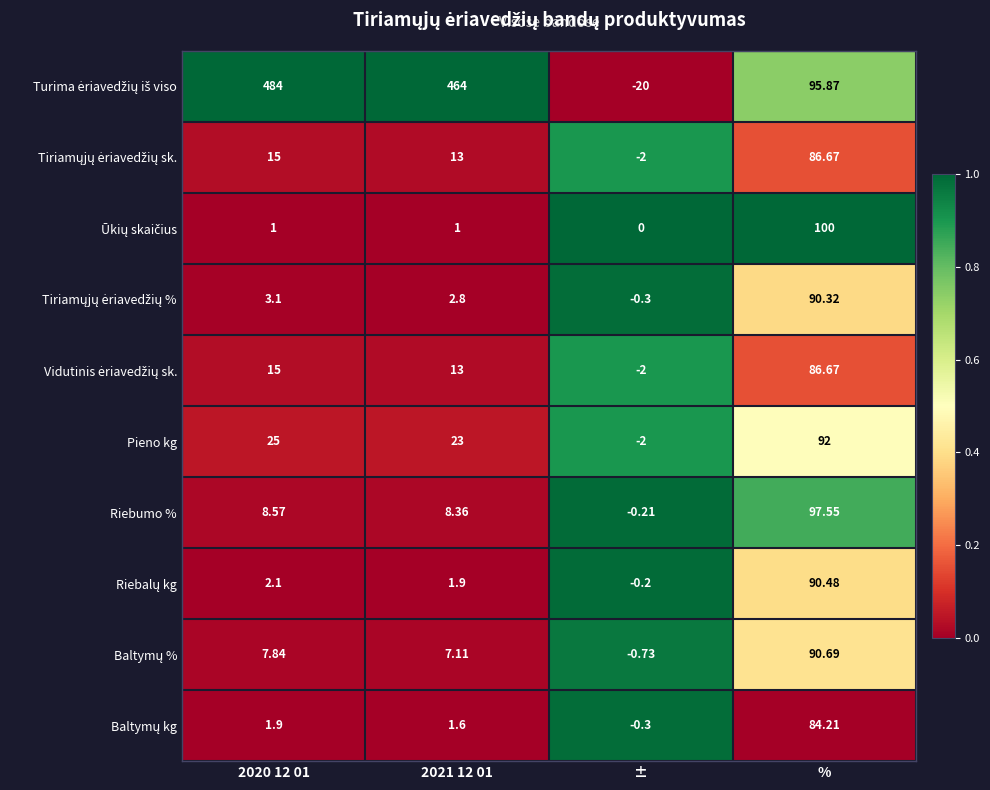

Which category has the lowest value in the Pieno kg series?

±